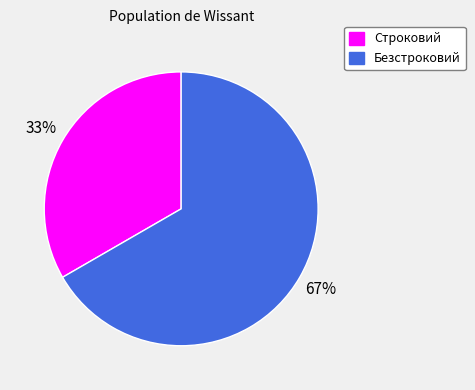

Is Строковий the majority of the pie?

No